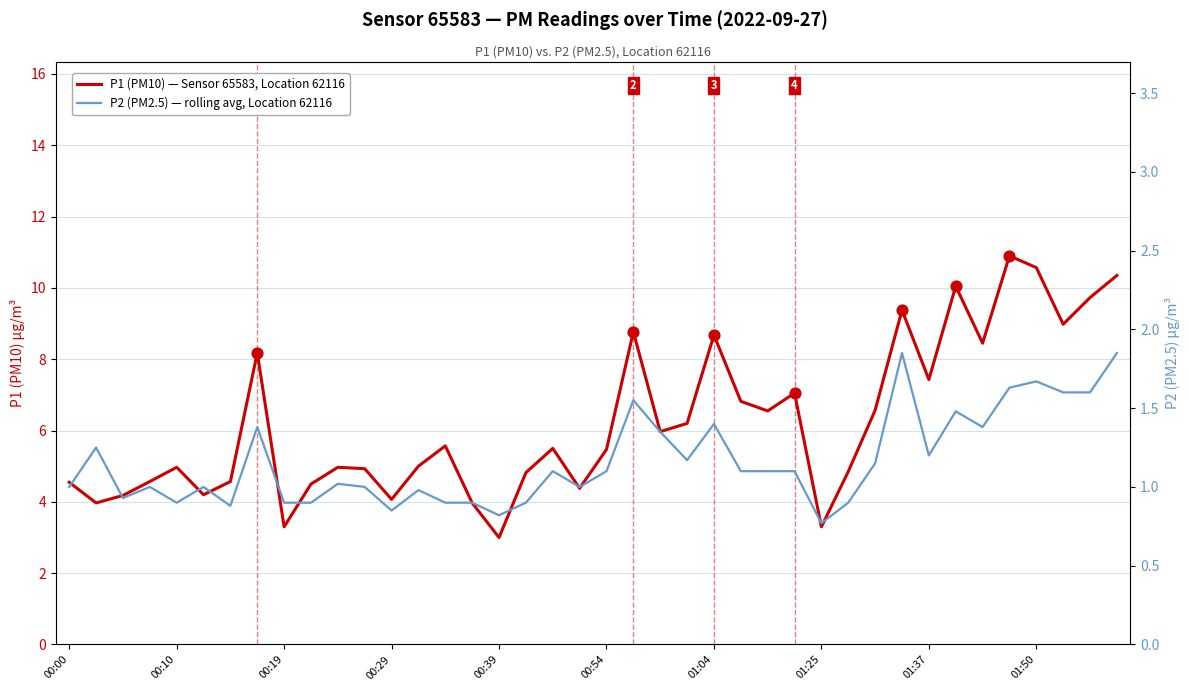

Which series has the largest Y range (max minus min)?

P1 (PM10) — Sensor 65583, Location 62116